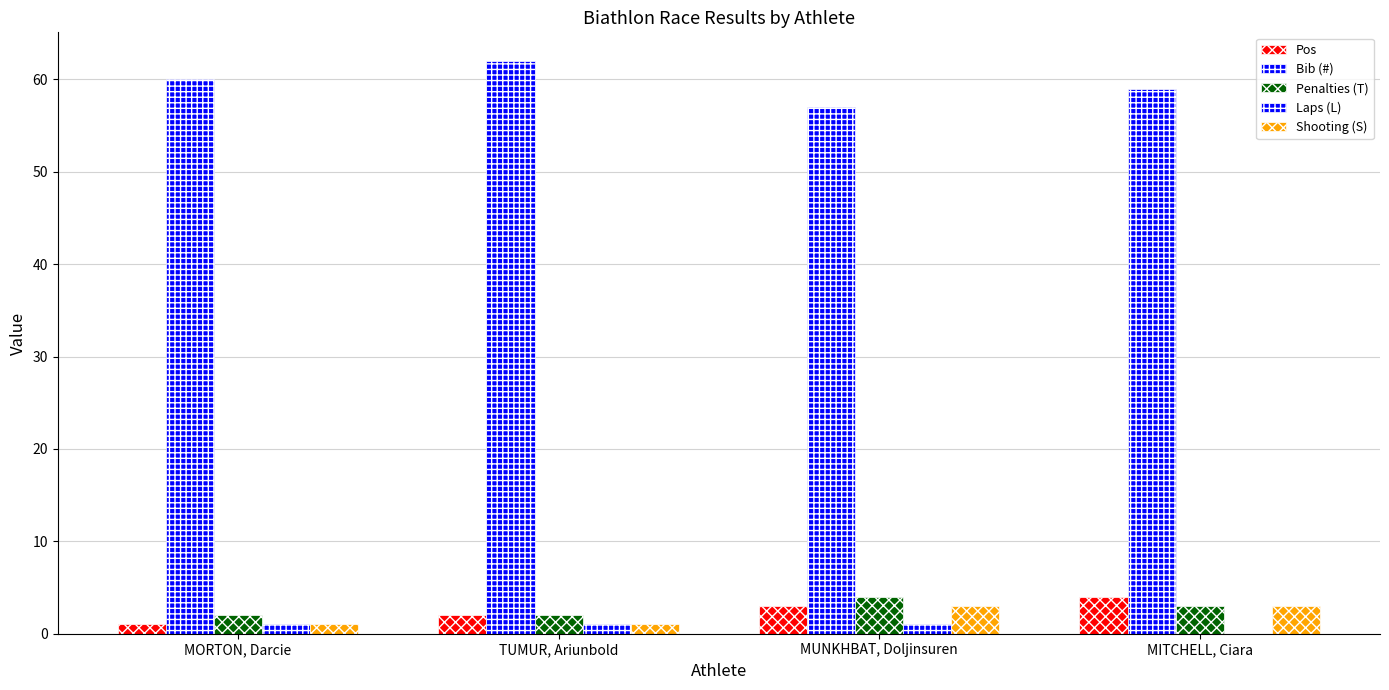

Count the number of categories in the chart.

4